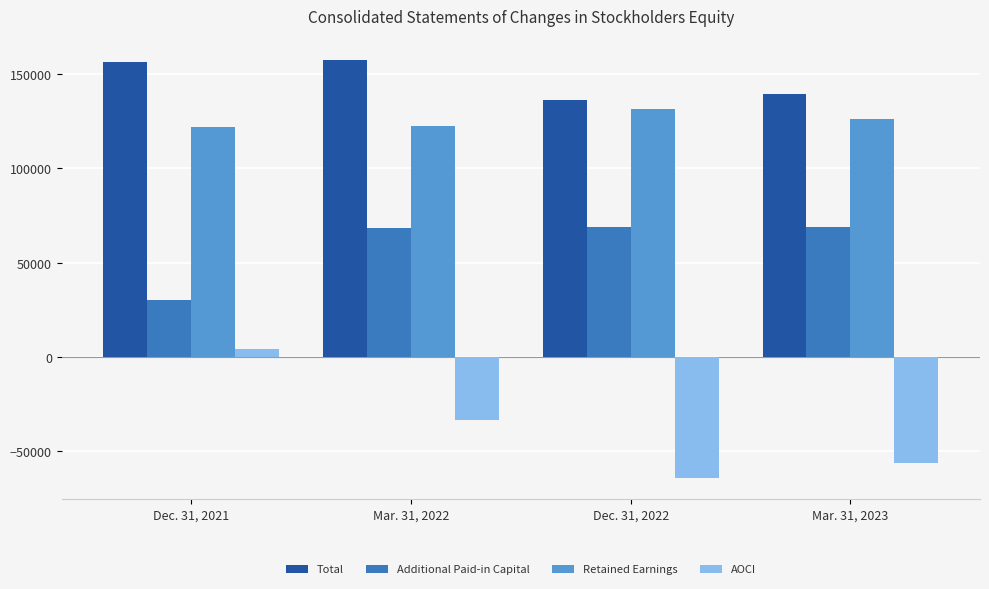

How many categories are shown in the chart?

4